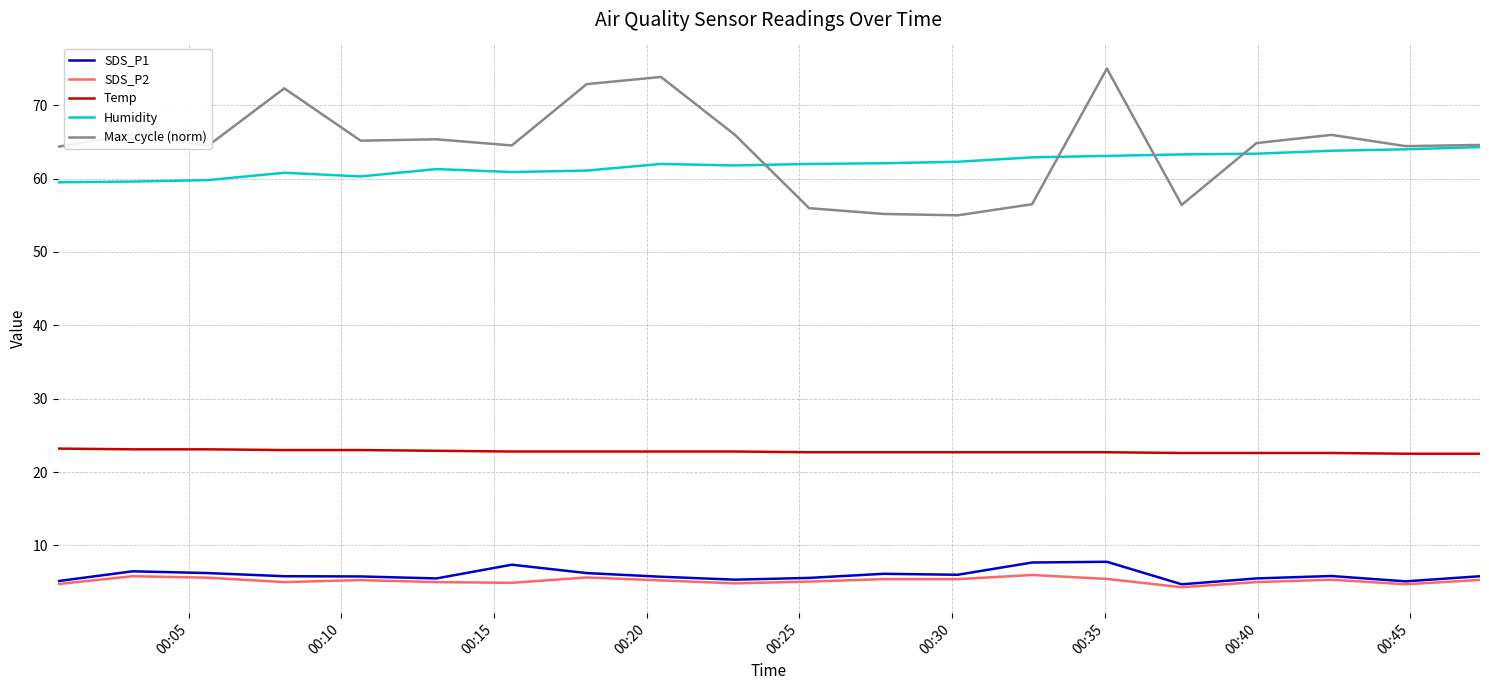

Rank the series by their maximum value, from lowest to highest.

SDS_P2, SDS_P1, Temp, Humidity, Max_cycle (norm)